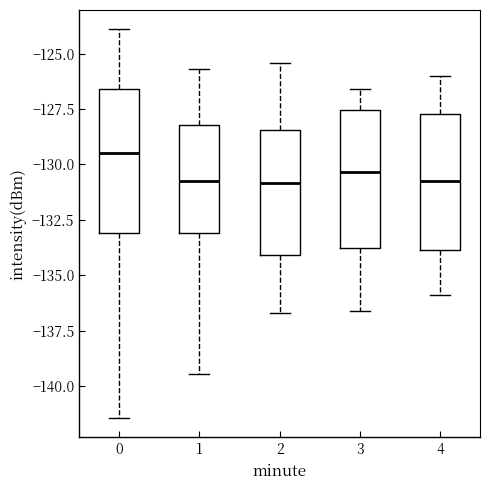

Reading left to right, transcribe this box plot: for each box, give where its median line is, the range the box spans, and where its two whiskers end, as read against the y-axis. The values are not printed on the chart, so give them approximately, as read against the axis.

0: median -129.5, box -133.0 to -126.5, whiskers -141.5 to -124.0
1: median -130.5, box -133.0 to -128.0, whiskers -139.5 to -125.5
2: median -131.0, box -134.0 to -128.5, whiskers -136.5 to -125.5
3: median -130.5, box -134.0 to -127.5, whiskers -136.5 to -126.5
4: median -130.5, box -134.0 to -127.5, whiskers -136.0 to -126.0